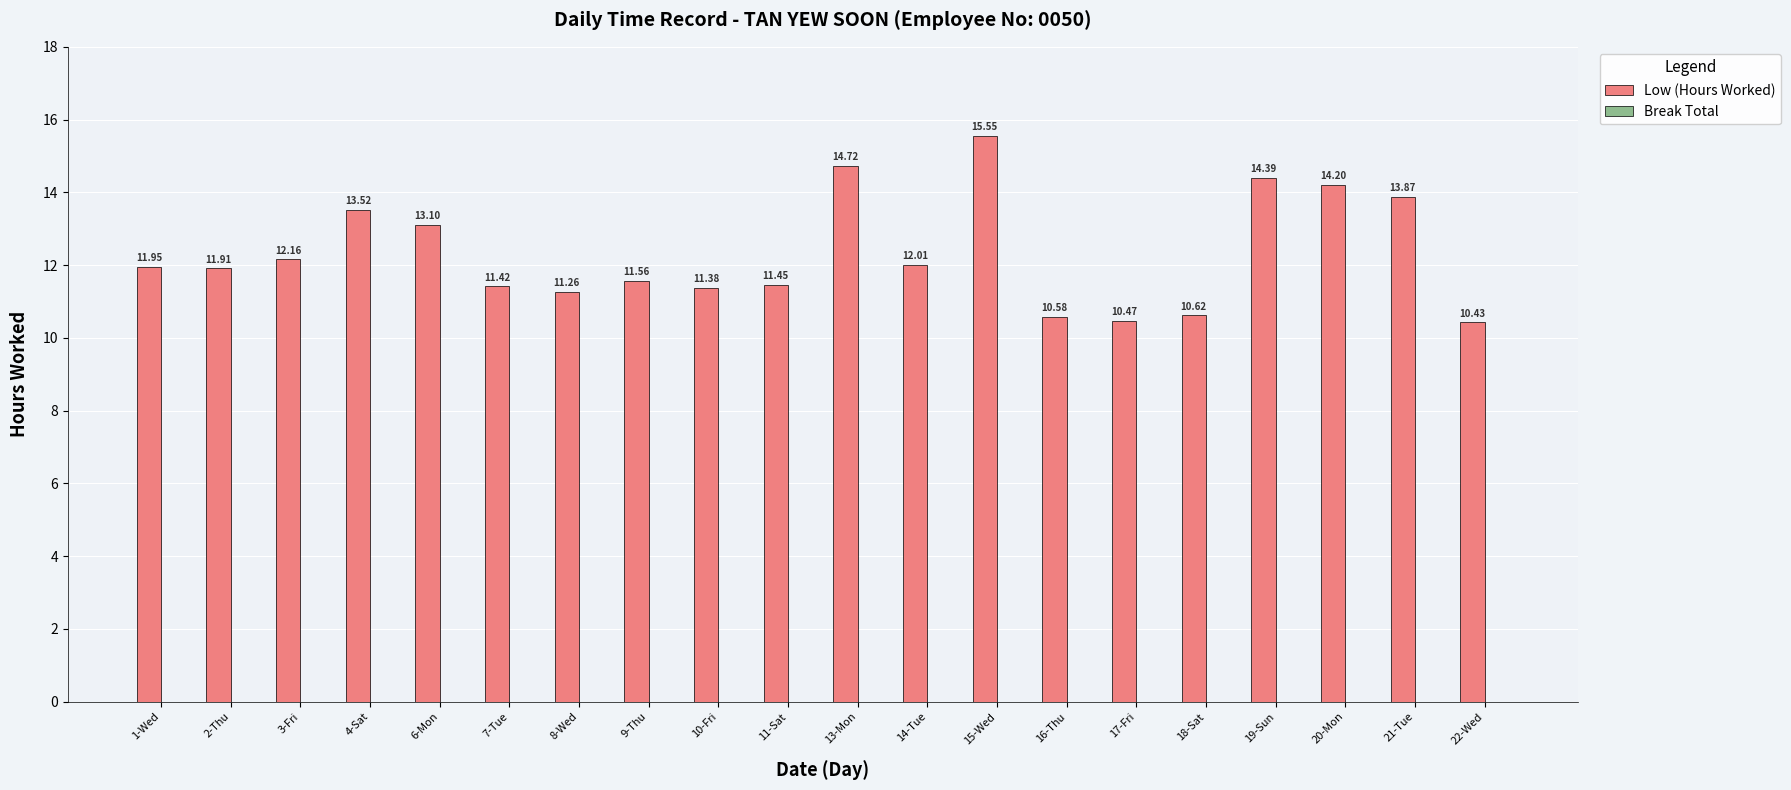

What is the label of the 2nd bar from the right?

21-Tue